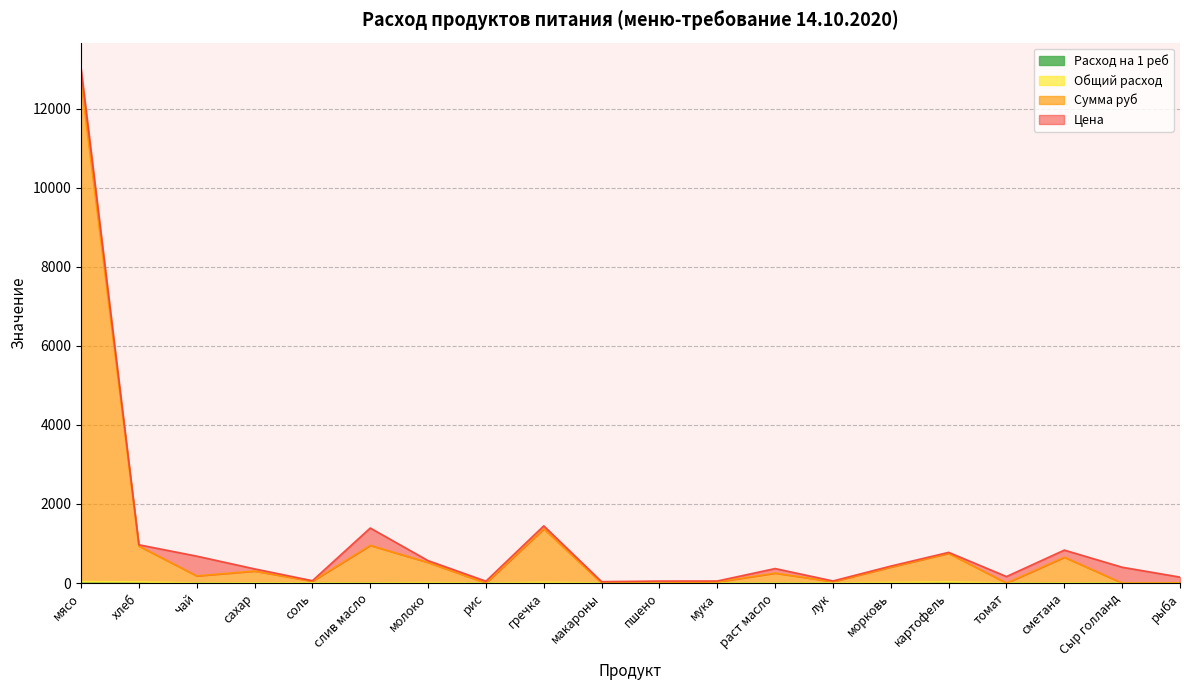

Which series has the largest total across all categories?

Сумма руб